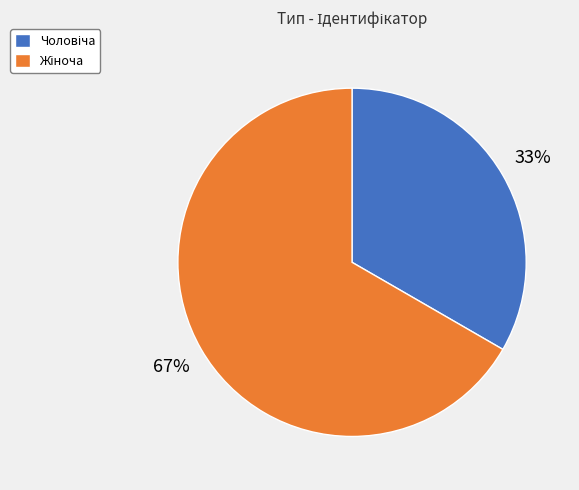

Count the number of slices in the pie.

2